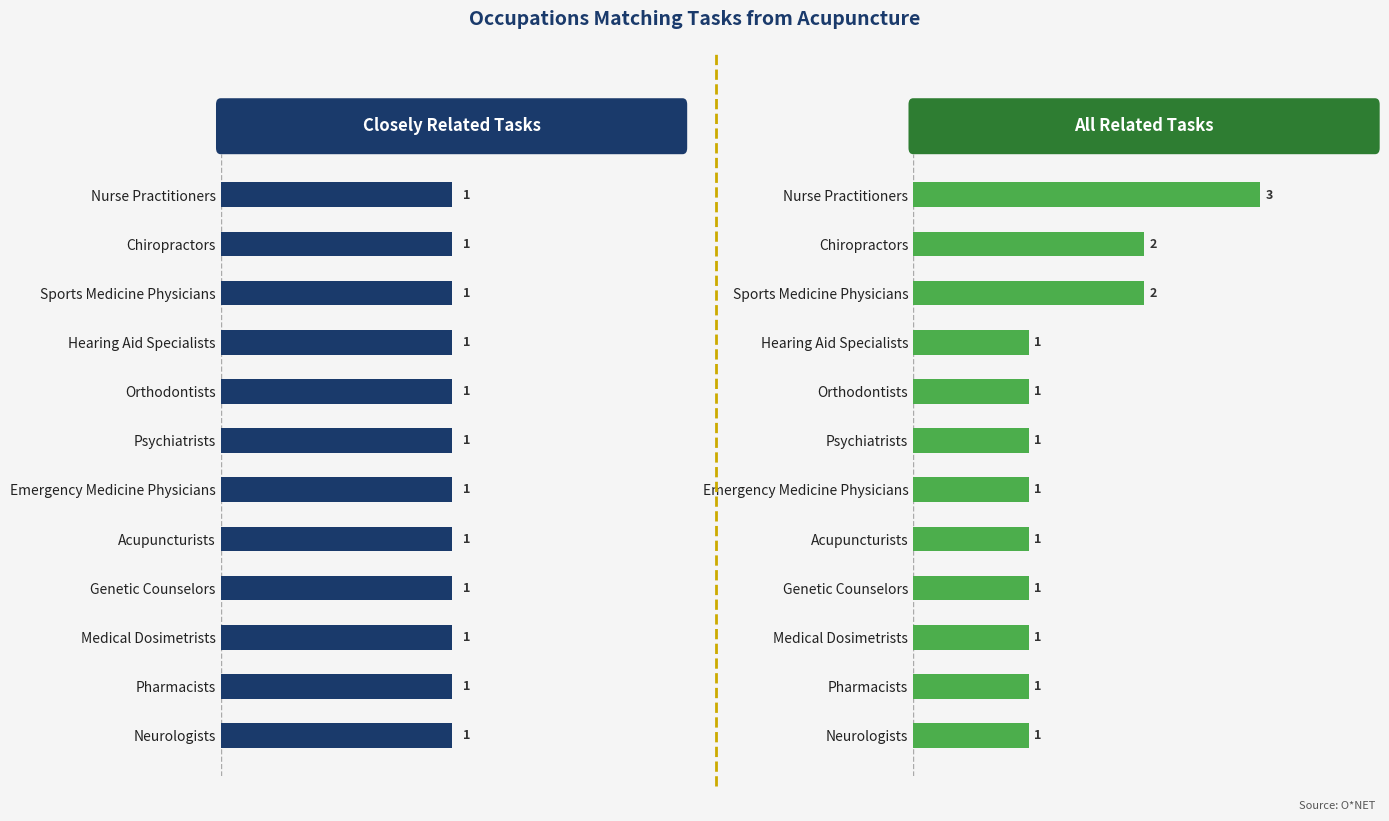

Are the bars grouped side by side (vs. stacked)?

Yes